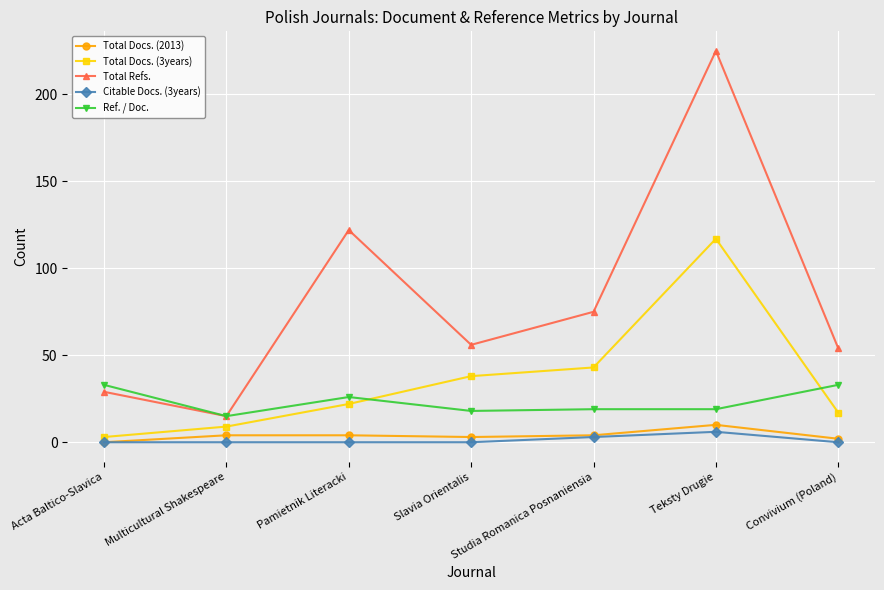

What is the maximum value for Citable Docs. (3years)?

6